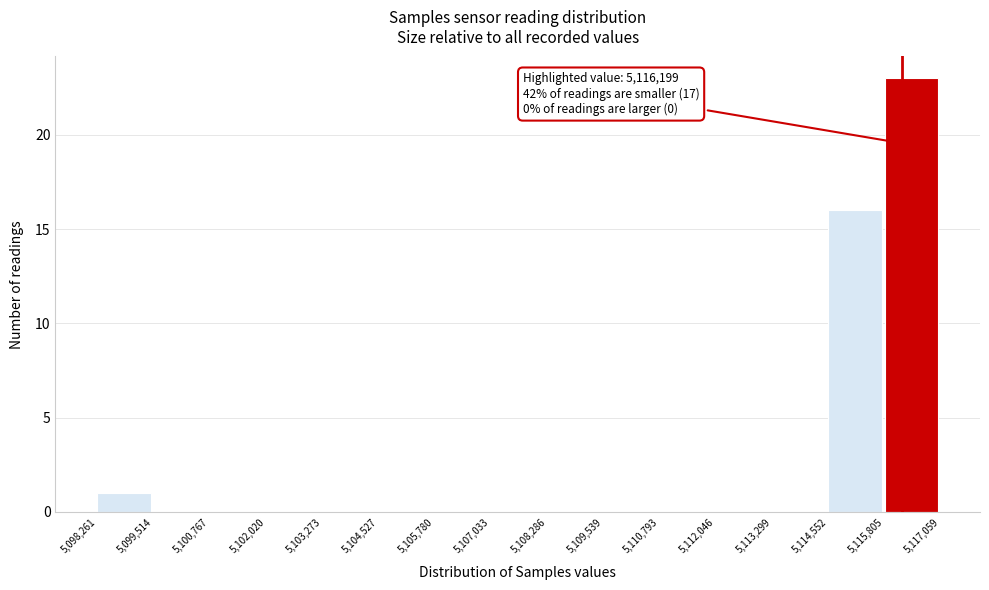

Which range on the x-axis has the tallest bar?

5,115,805 to 5,117,059